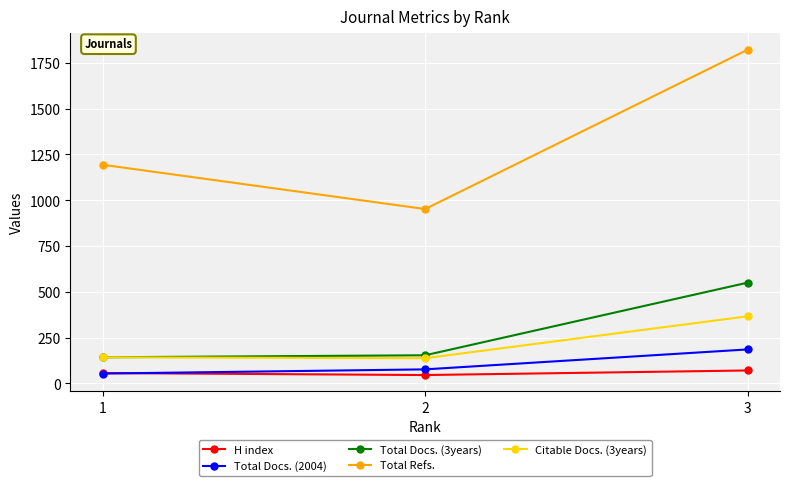

Which series has the largest range (max minus min)?

Total Refs.